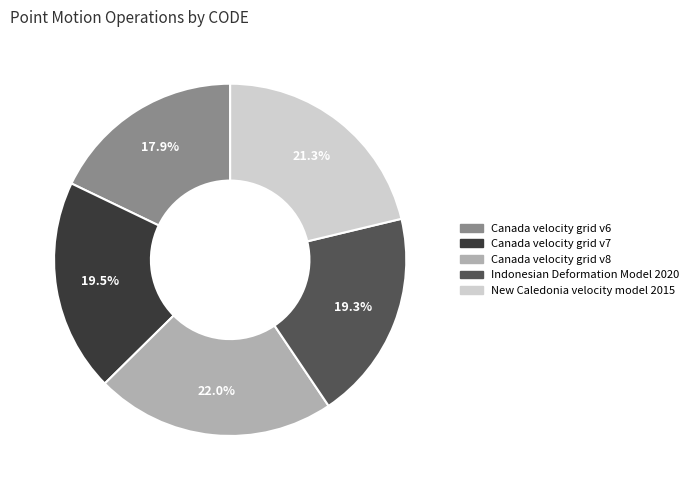

Which category has the biggest portion of the pie?

Canada velocity grid v8